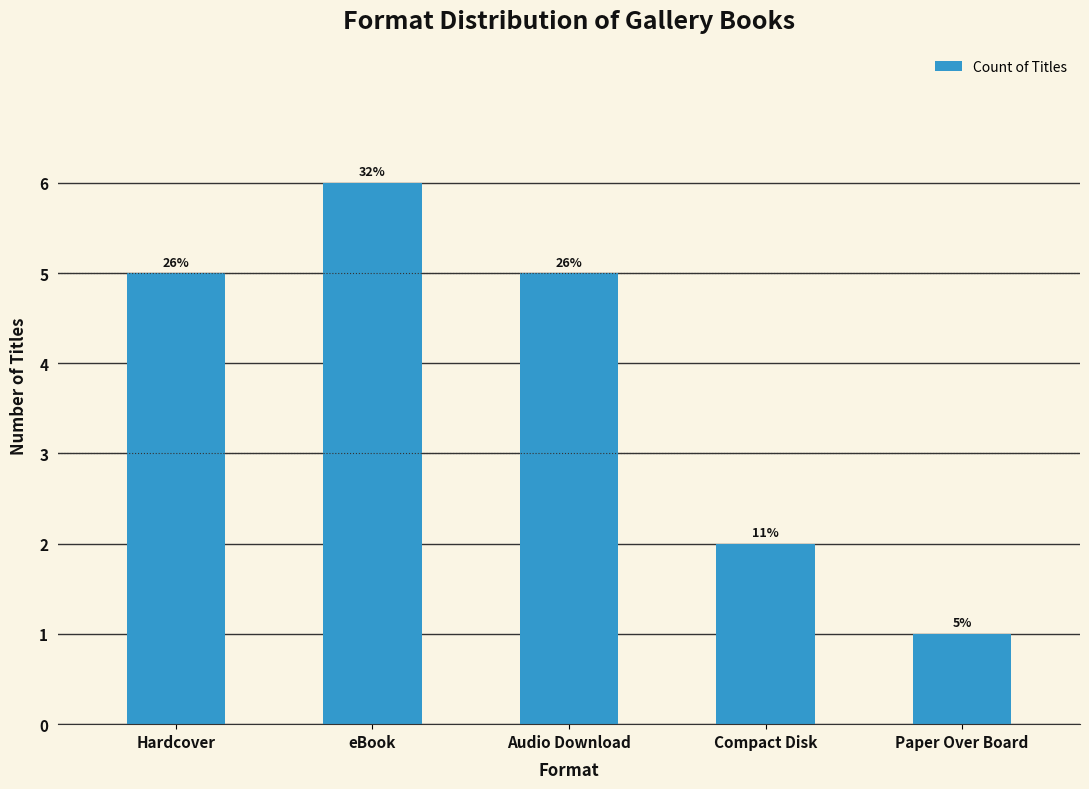

Does the chart contain any negative values?

No